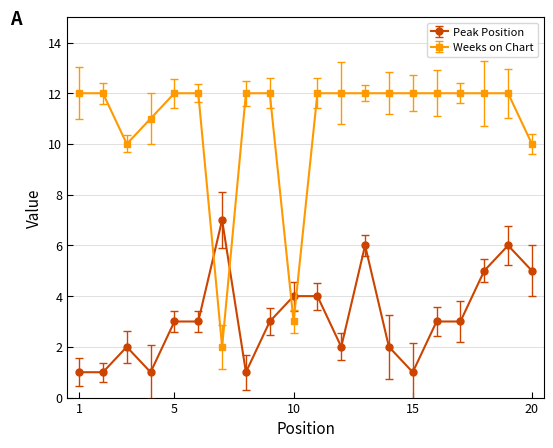

What is the value of the Weeks on Chart point at the 14th from the left?

12